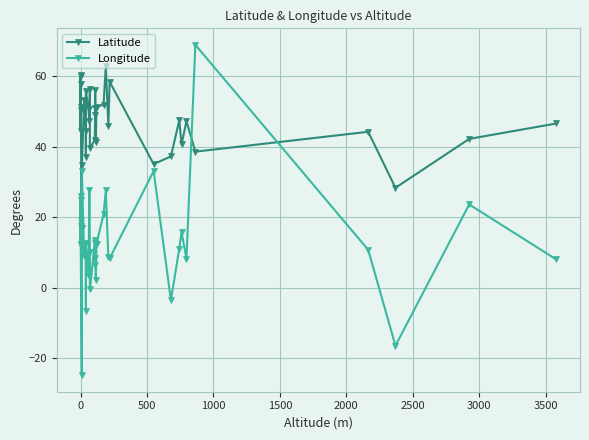

How many lines are shown in the chart?

2